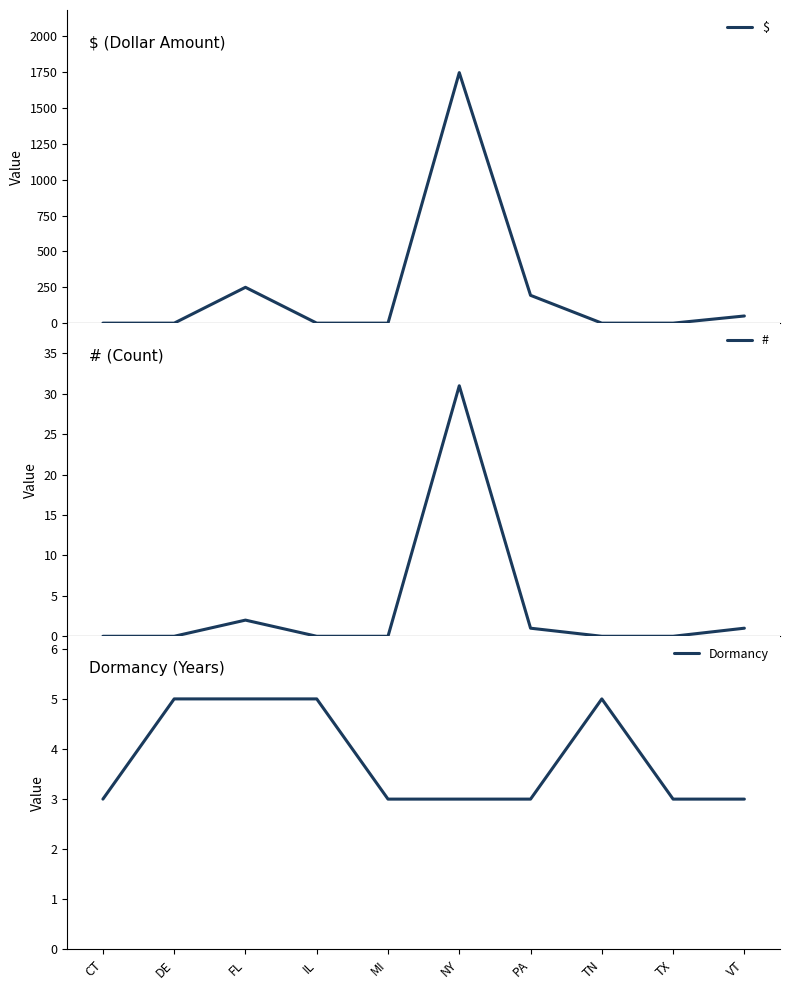

At how many categories does at least one series exceed 433?

1